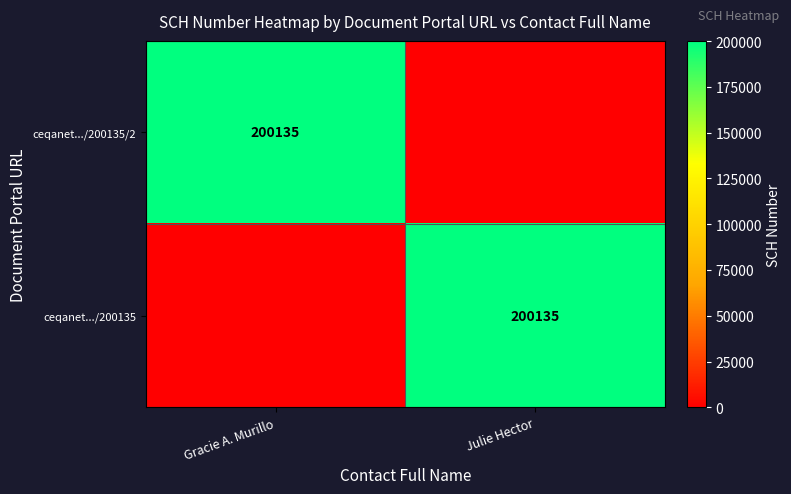

Is it true that ceqanet.../200135 equals 122586 at Julie Hector?

False